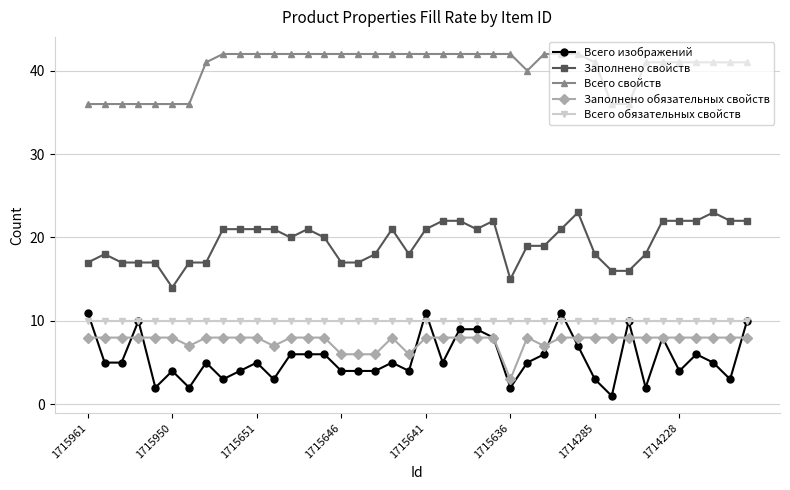

What is the value of the Всего обязательных свойств point at the 33rd from the left?

10